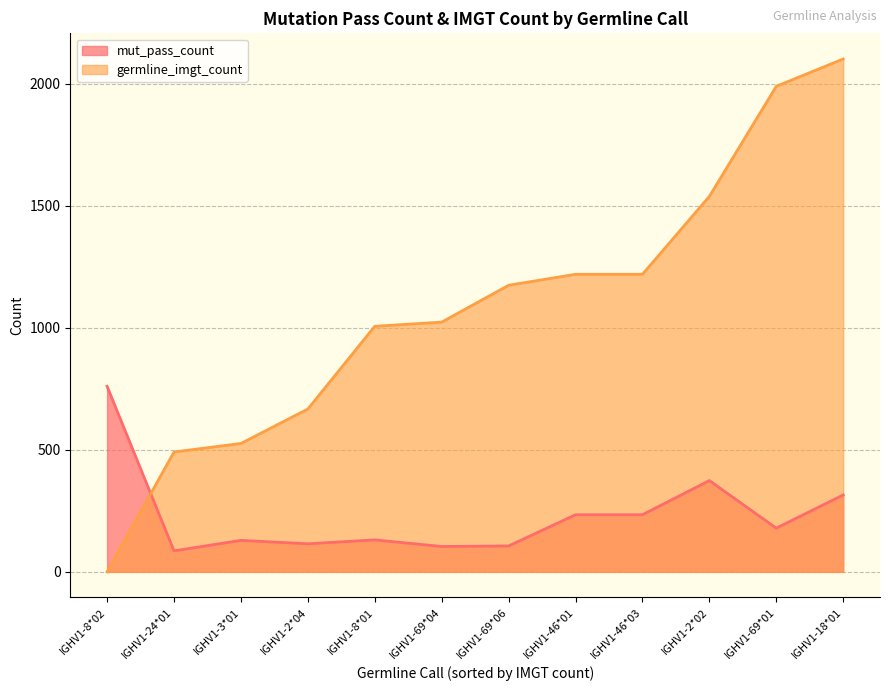

Which series changed the most between IGHV1-24*01 and IGHV1-69*06?

germline_imgt_count